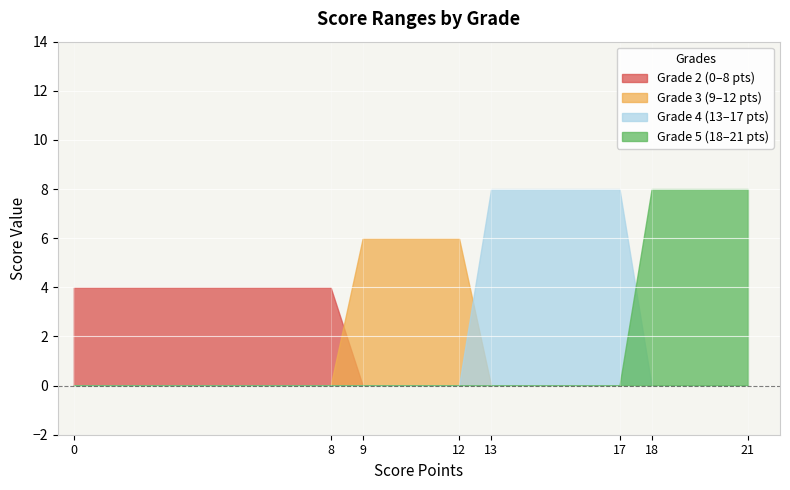

What is the difference between the highest and lowest values at 9?

6